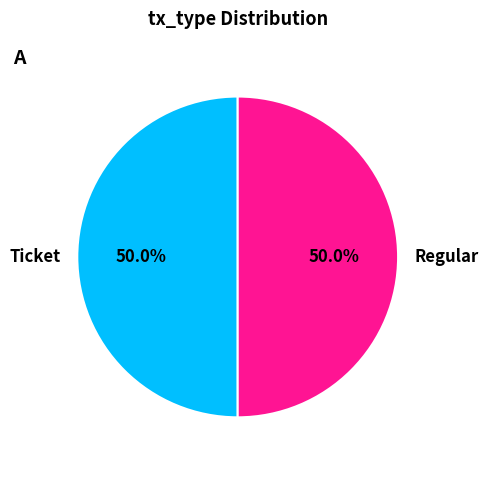

Approximately how many times larger is the value at Regular compared to Ticket?

1.0